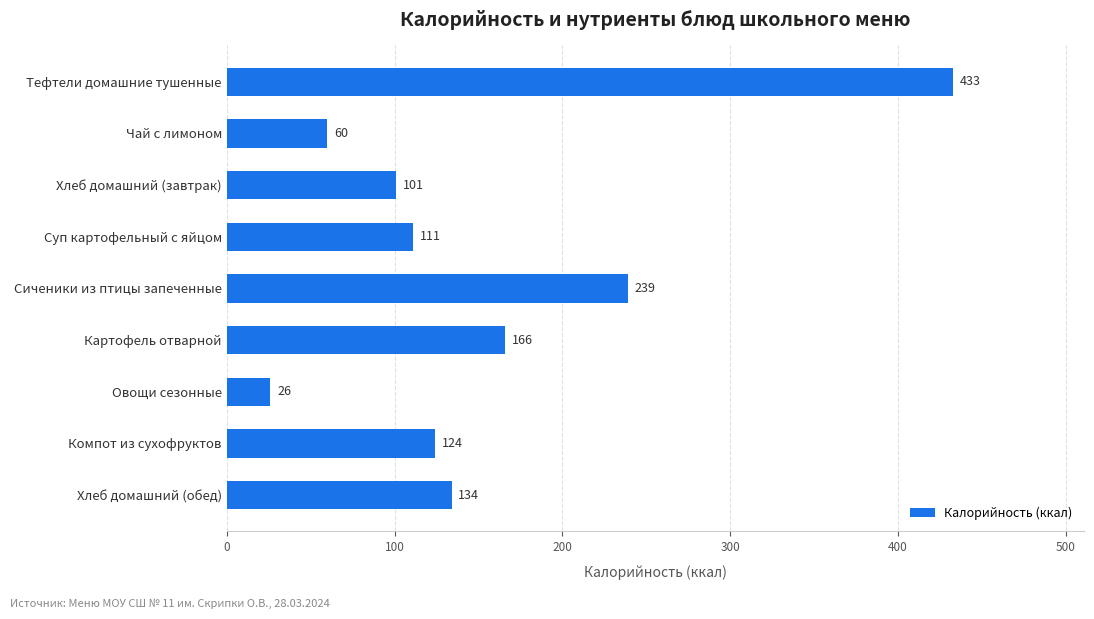

List the labels in order of value, smallest first.

Овощи сезонные, Чай с лимоном, Хлеб домашний (завтрак), Суп картофельный с яйцом, Компот из сухофруктов, Хлеб домашний (обед), Картофель отварной, Сиченики из птицы запеченные, Тефтели домашние тушенные